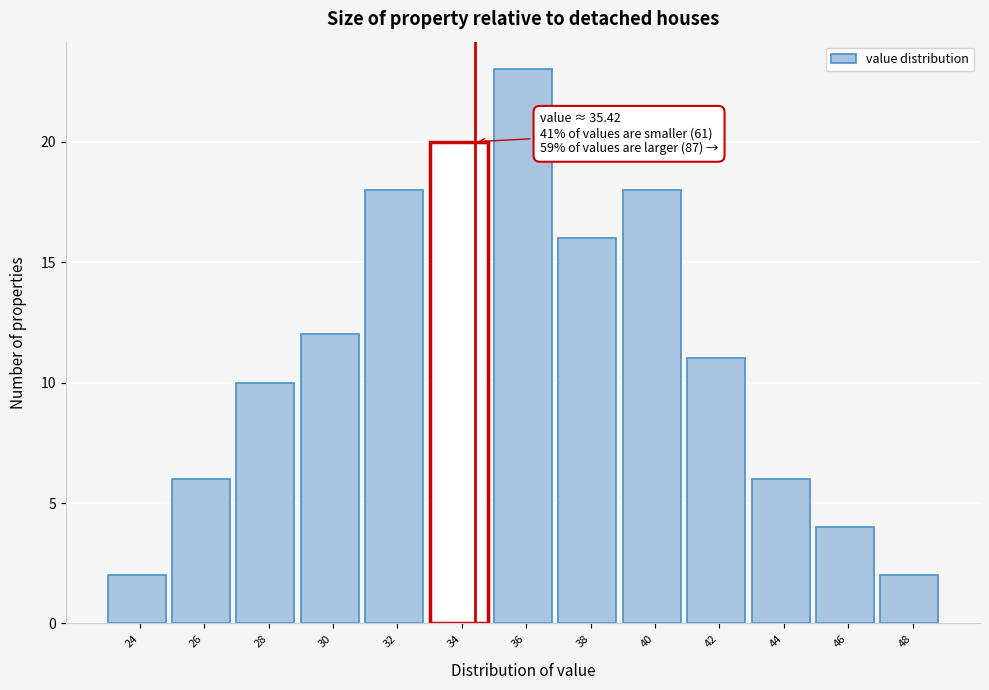

Reading right to left, list all the values displayed in this chart.

48=2	46=4	44=6	42=11	40=18	38=16	36=23	34=20	32=18	30=12	28=10	26=6	24=2